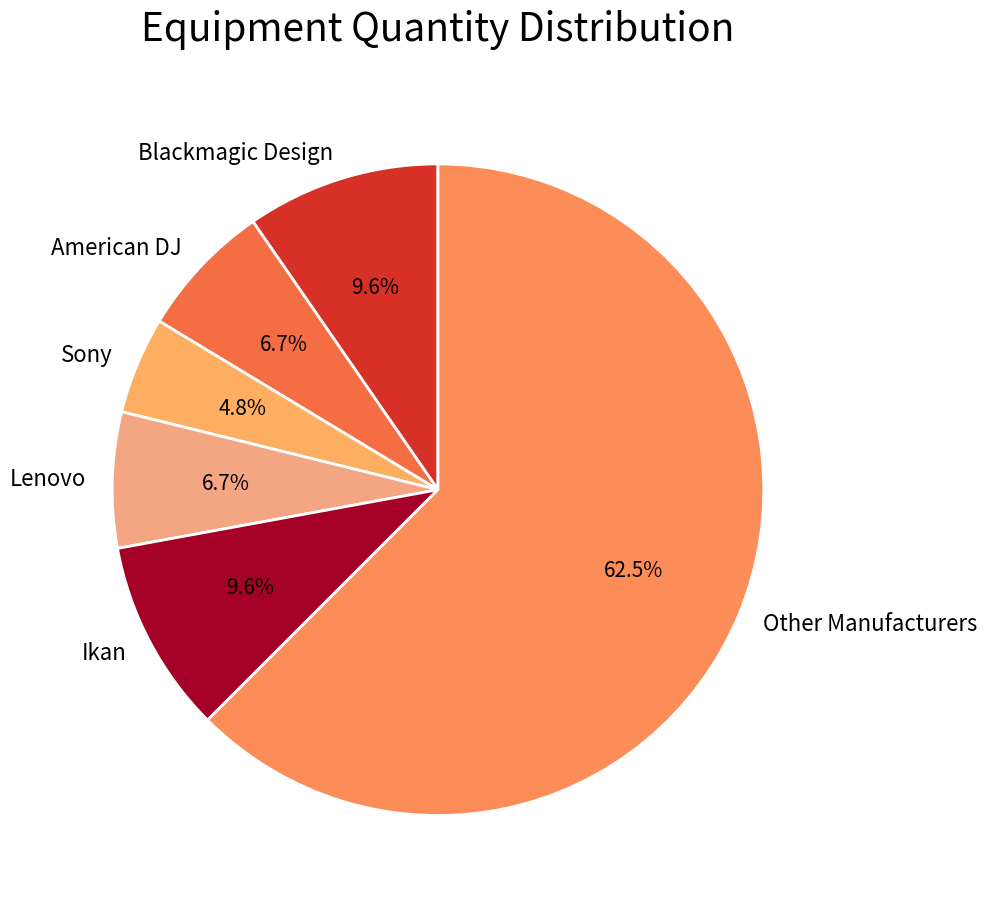

Is the sum of Lenovo and Blackmagic Design greater than half?

No